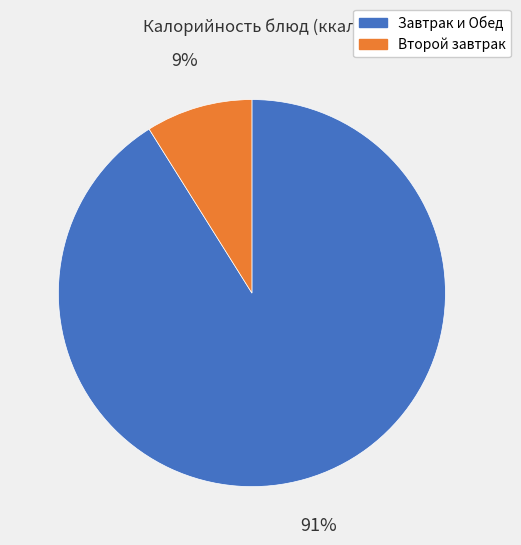

Is the sum of Завтрак и Обед and Второй завтрак greater than half?

Yes